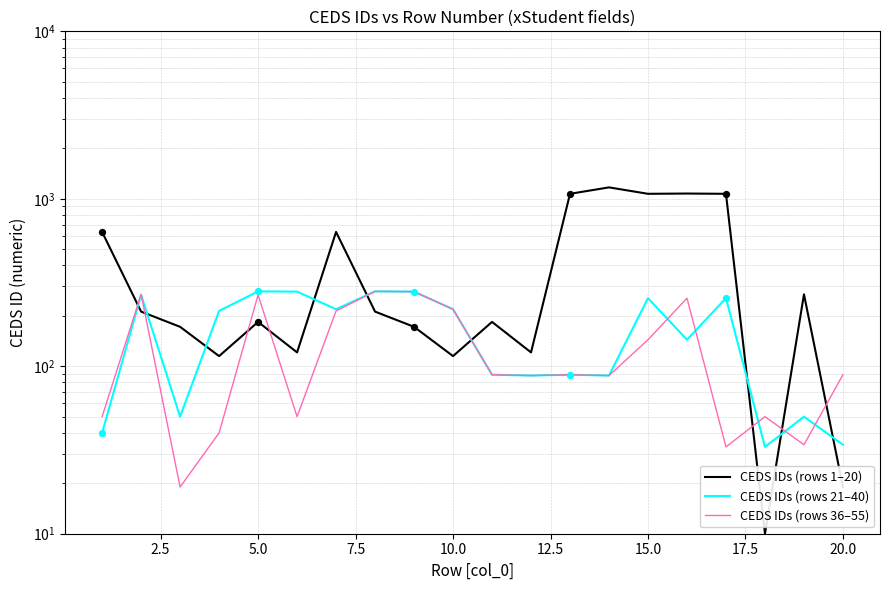

What is the total value across all series at 17.5?

772